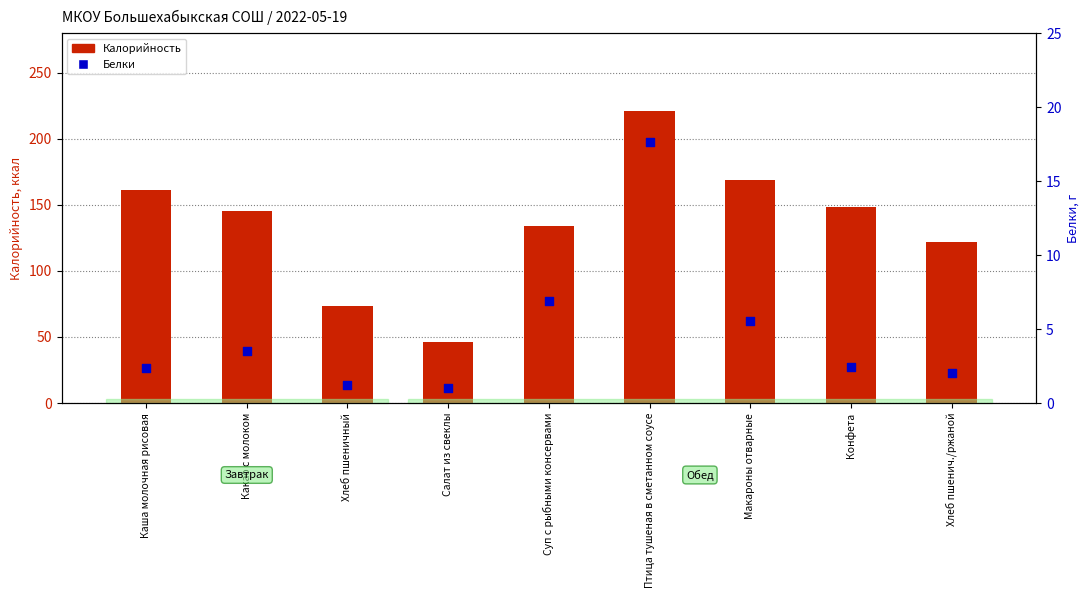

What are all the series names shown in the legend?

Калорийность, Белки